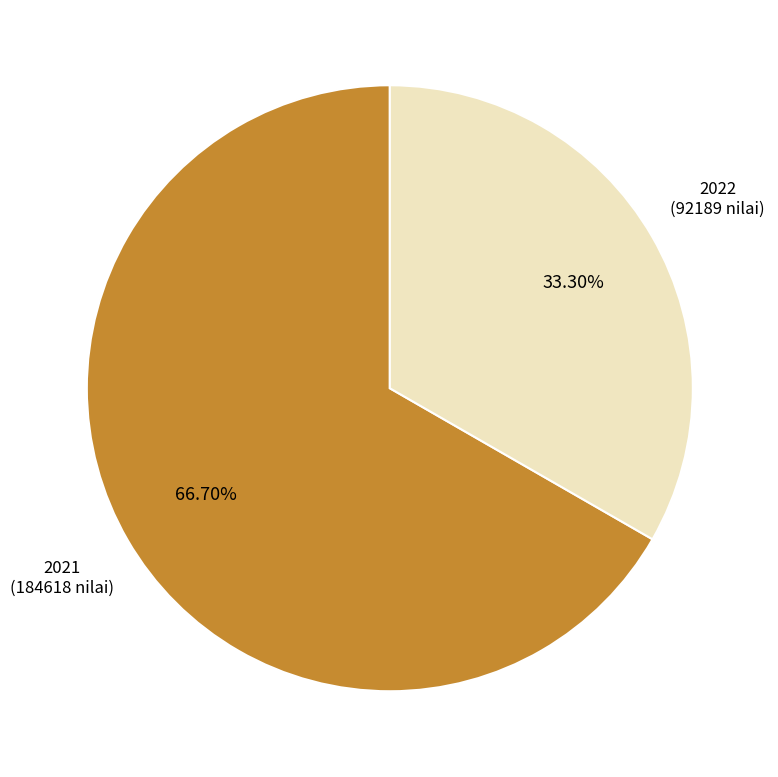

Is there a majority slice in this chart?

Yes